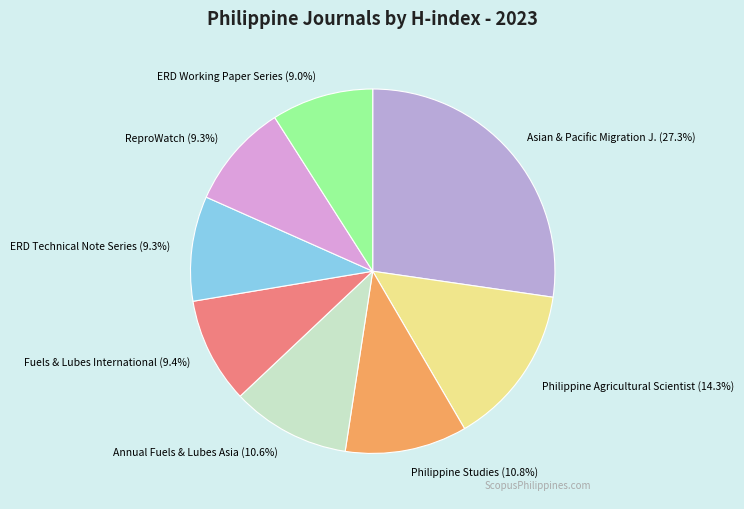

What percentage is the ReproWatch slice, to the nearest percent?

9%